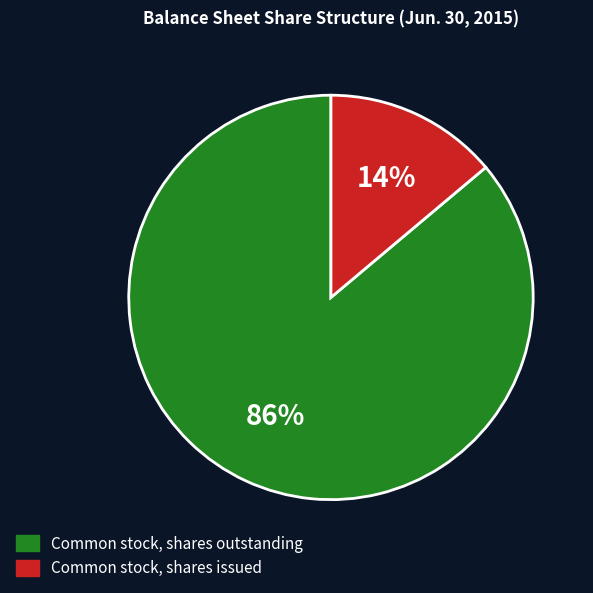

How many slices are in this pie chart?

2